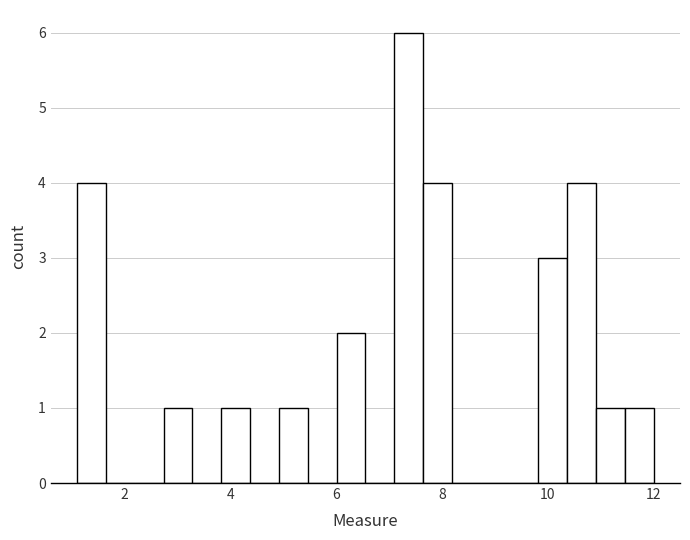

Around what value on the x-axis is the tallest bar? Give the approximate position of its centre, as read against the axis.

7.4